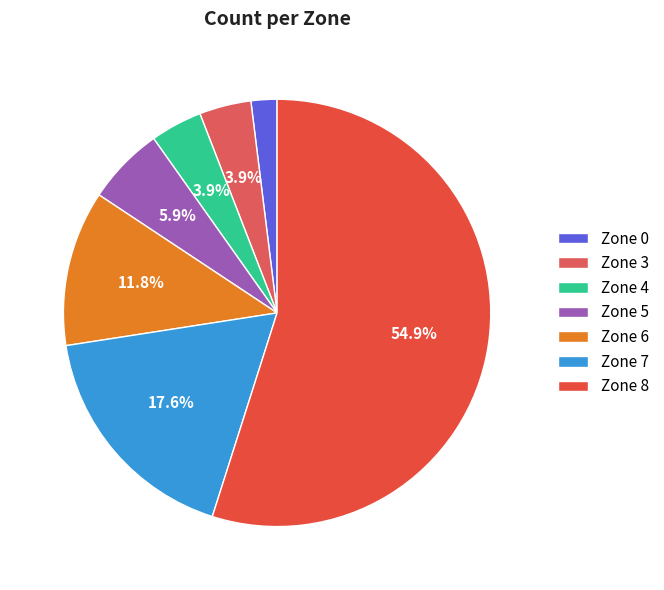

To the nearest percent, what is the average slice percentage?

14%